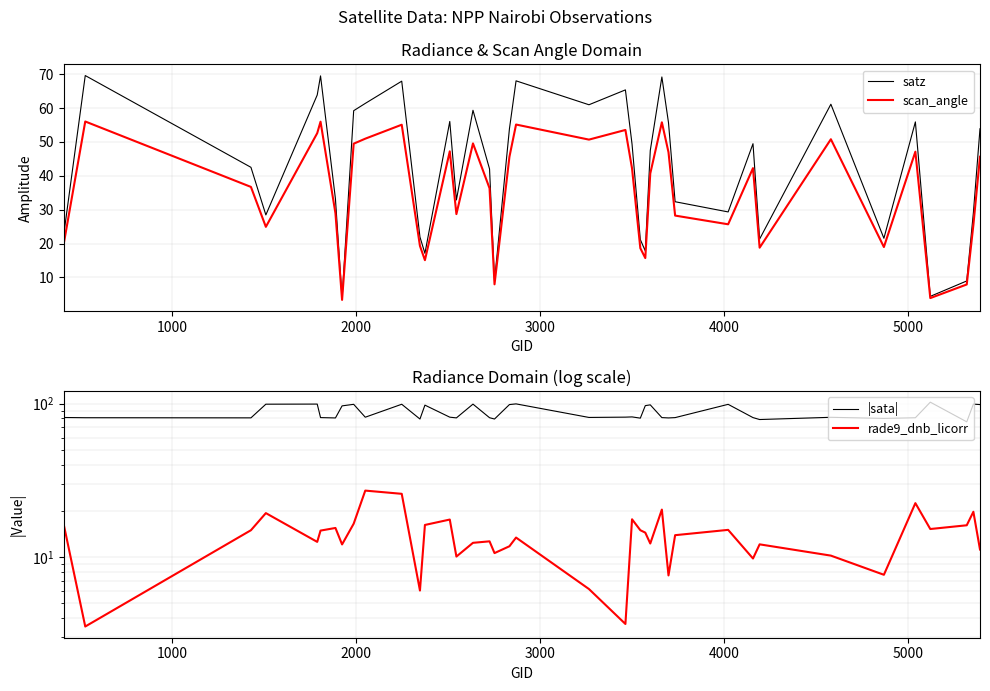

What is the maximum value for scan_angle?

56.0